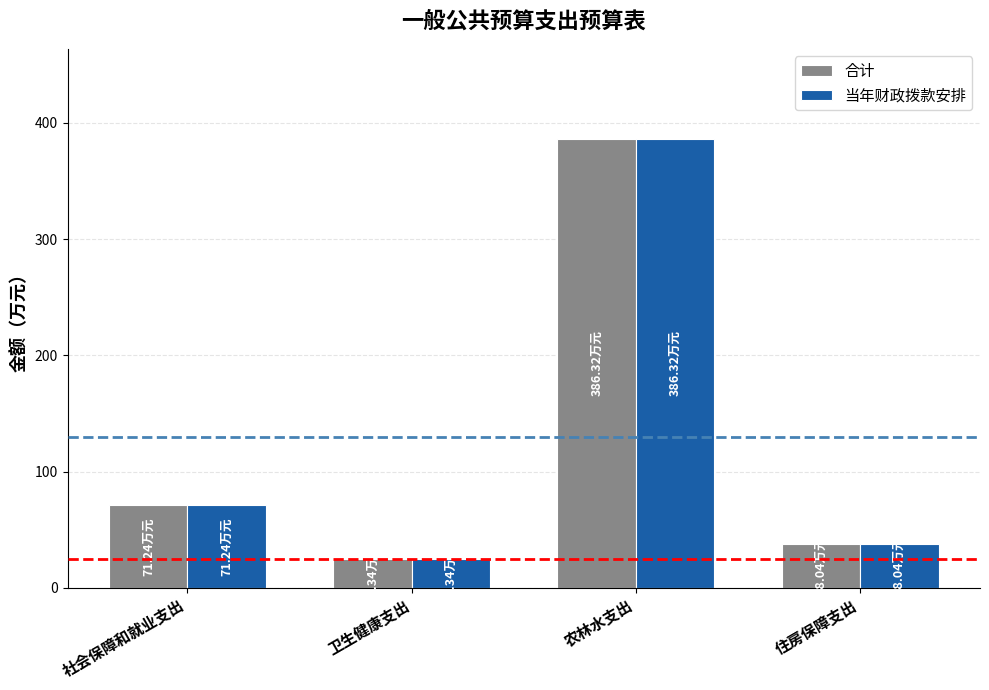

What is the difference between the 当年财政拨款安排 values at 卫生健康支出 and 农林水支出?

362.0